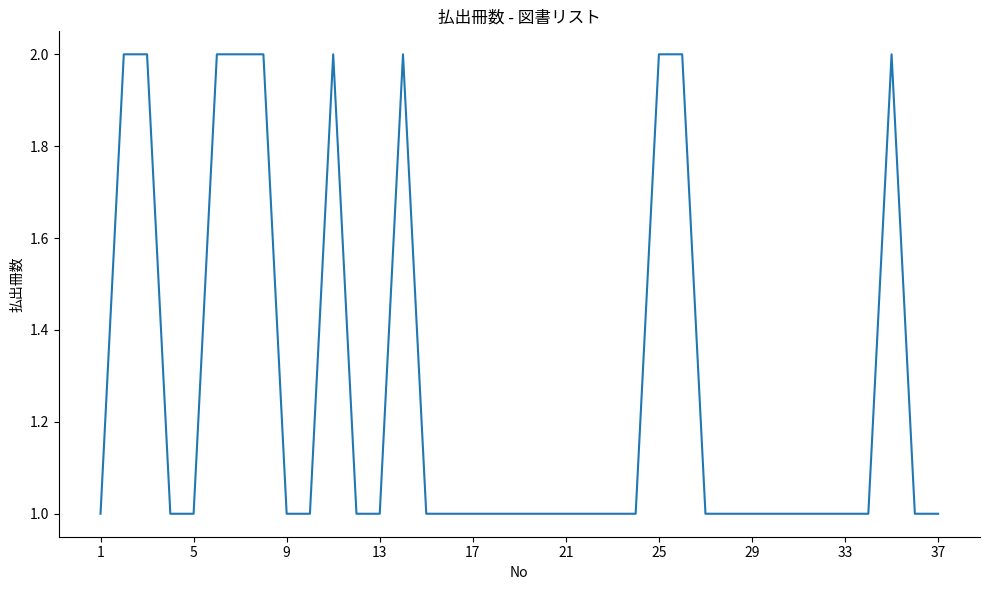

How many categories are shown in the chart?

37